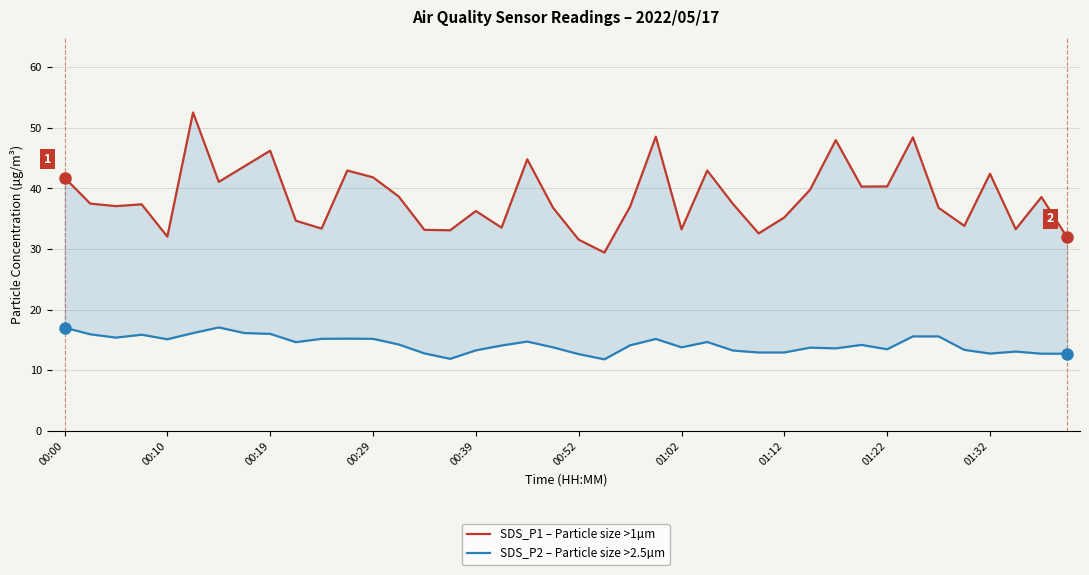

The SDS_P1 – Particle size >1µm series shows 19.4 at 13. True or false?

False